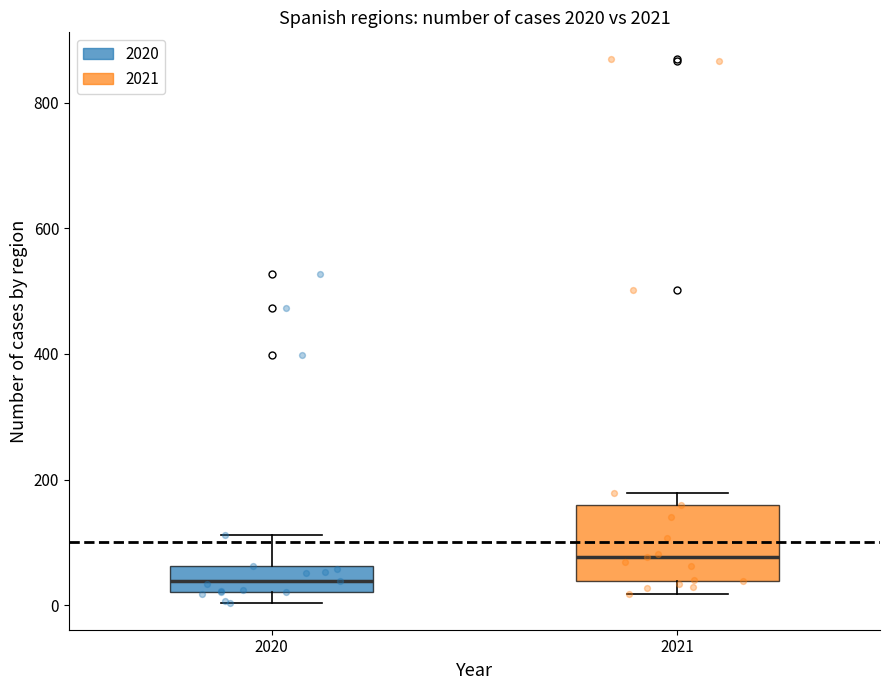

Reading left to right, read every box against the y-axis: the position of its median line, the range the box covers, and the ends of its whiskers. The values are not printed on the chart, so give them approximately, as read against the axis.

2020: median 40, box 20 to 60, whiskers 0 to 120
2021: median 80, box 40 to 160, whiskers 20 to 180